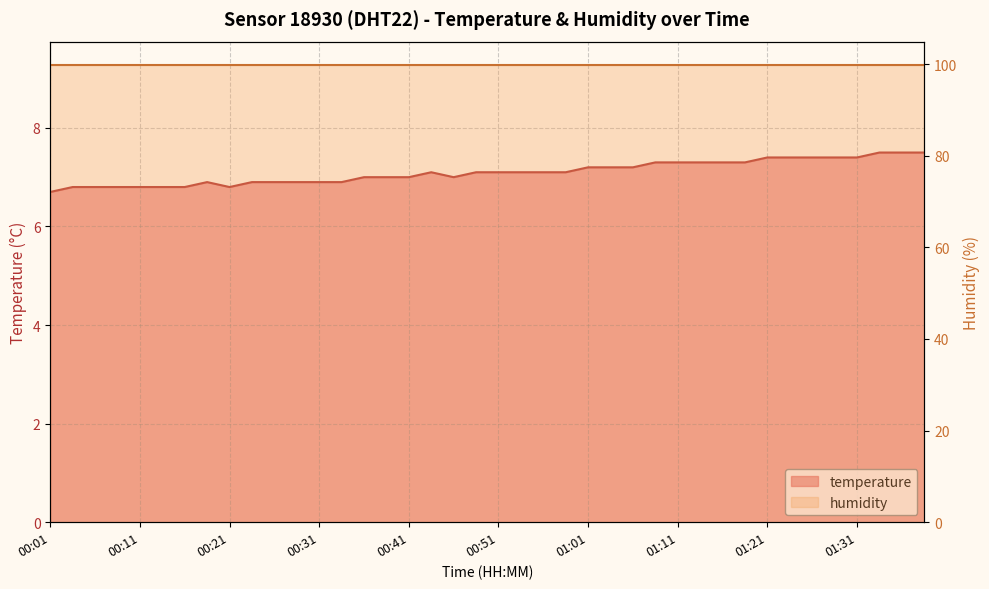

Reading left to right, what are all the values shown in this chart?

00:01=6.7	00:04=6.8	00:07=6.8	00:09=6.8	00:11=6.8	00:14=6.8	00:17=6.8	00:19=6.9	00:21=6.8	00:24=6.9	00:26=6.9	00:29=6.9	00:31=6.9	00:34=6.9	00:36=7.0	00:39=7.0	00:41=7.0	00:44=7.1	00:46=7.0	00:49=7.1	00:51=7.1	00:54=7.1	00:56=7.1	00:59=7.1	01:01=7.2	01:04=7.2	01:06=7.2	01:09=7.3	01:11=7.3	01:14=7.3	01:16=7.3	01:19=7.3	01:21=7.4	01:24=7.4	01:26=7.4	01:29=7.4	01:31=7.4	01:34=7.5	01:36=7.5	01:39=7.5